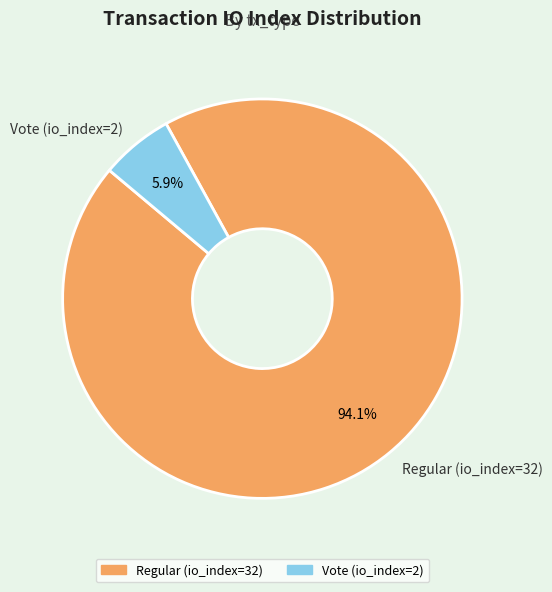

Rank the categories by value from lowest to highest.

Vote (io_index=2), Regular (io_index=32)